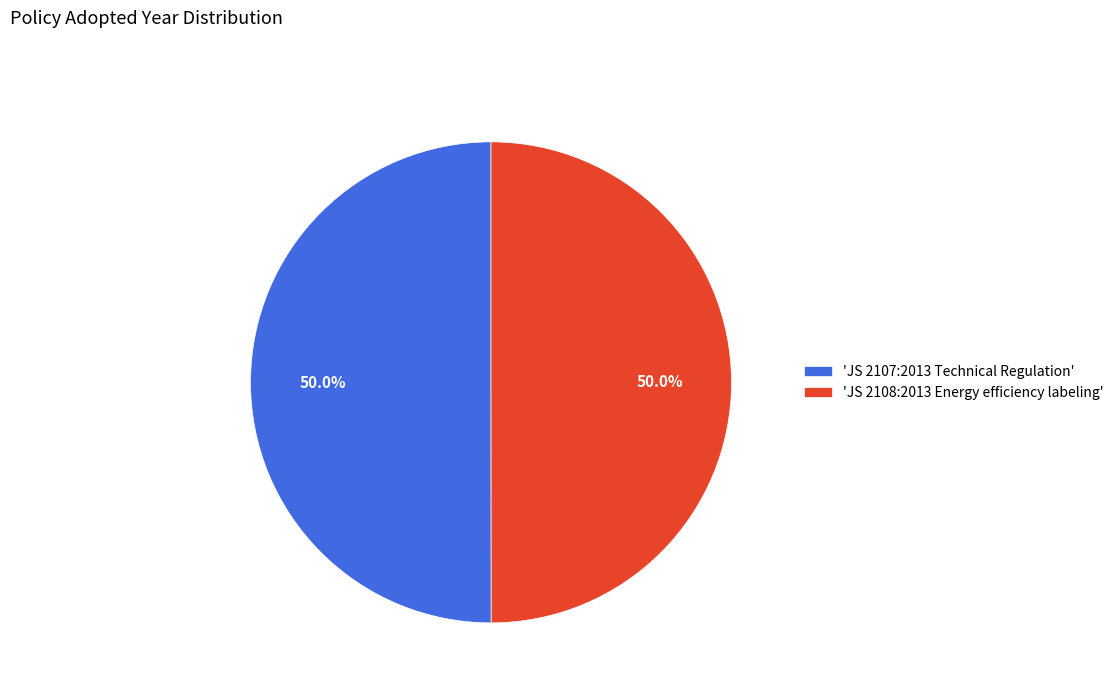

Approximately how many times larger is the value at 'JS 2108:2013 Energy efficiency labeling' compared to 'JS 2107:2013 Technical Regulation'?

1.0